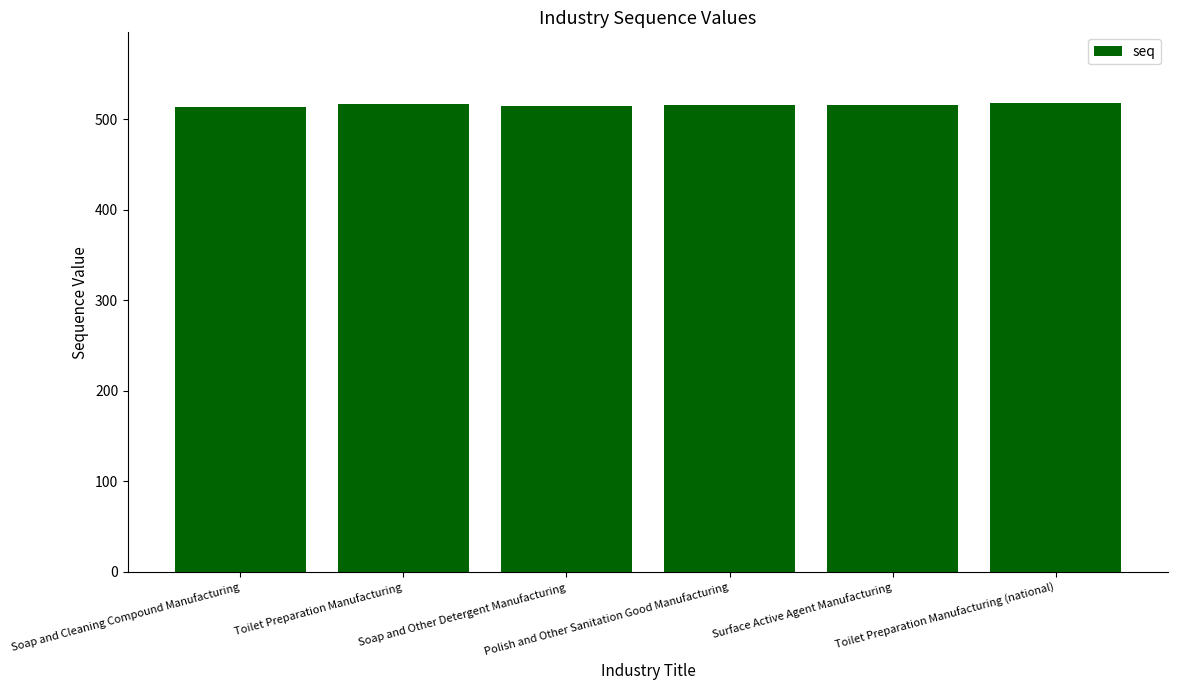

What is the minimum value shown in the chart?

513